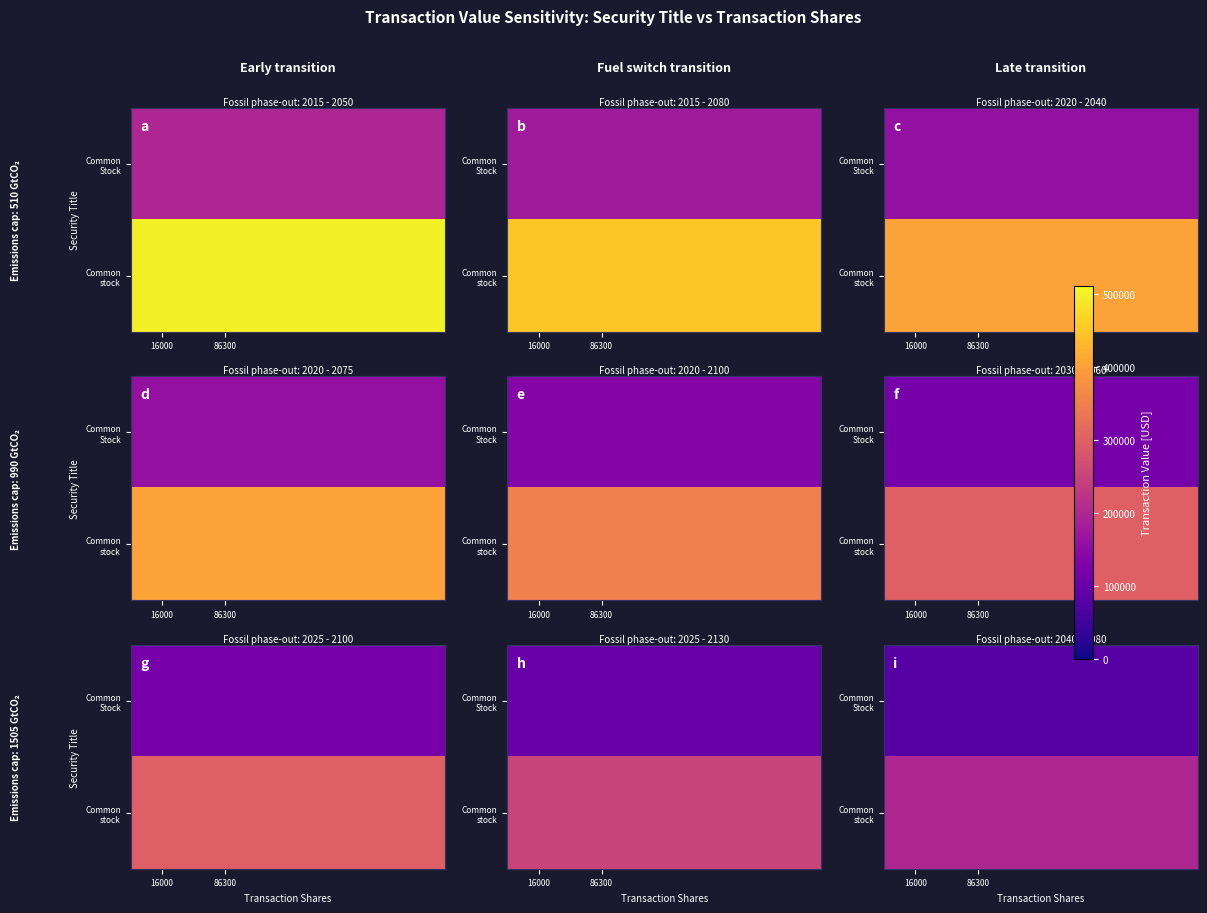

The value of Common stock at 86300 is 309333.5. True or false?

False